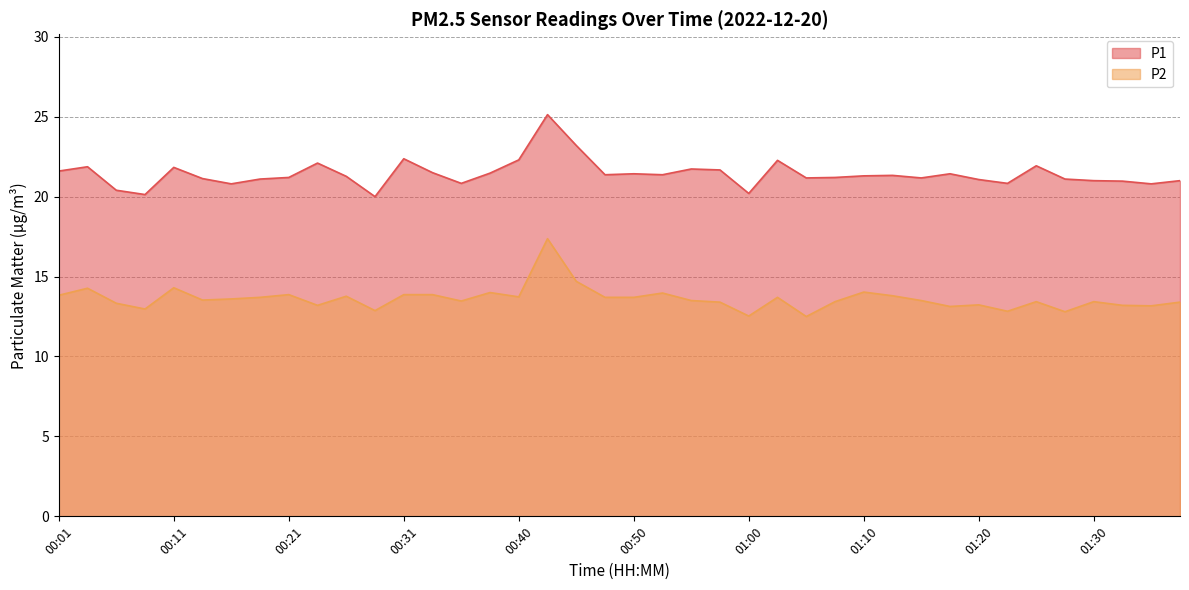

What is the sum of the P2 values at 00:50 and 00:01?

27.5